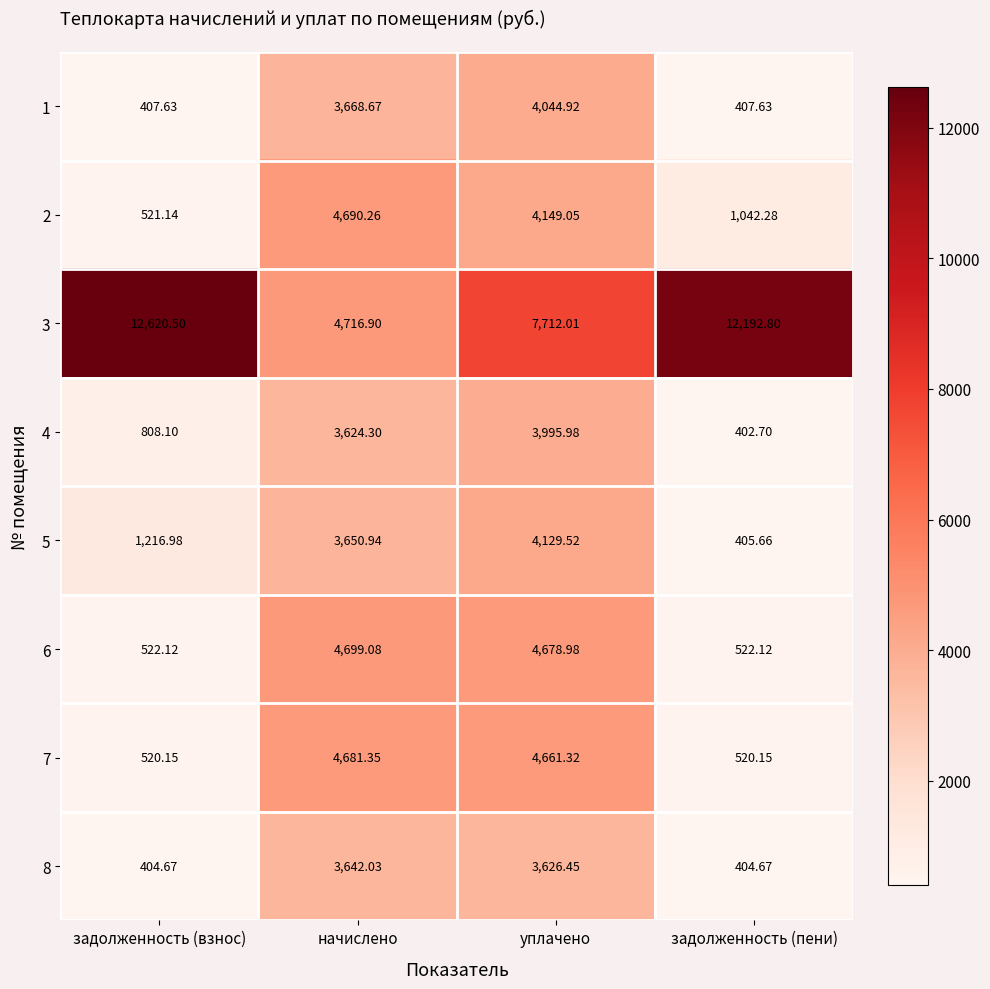

Is the value of 5 at задолженность (пени) greater than the value of 2 at задолженность (пени)?

No